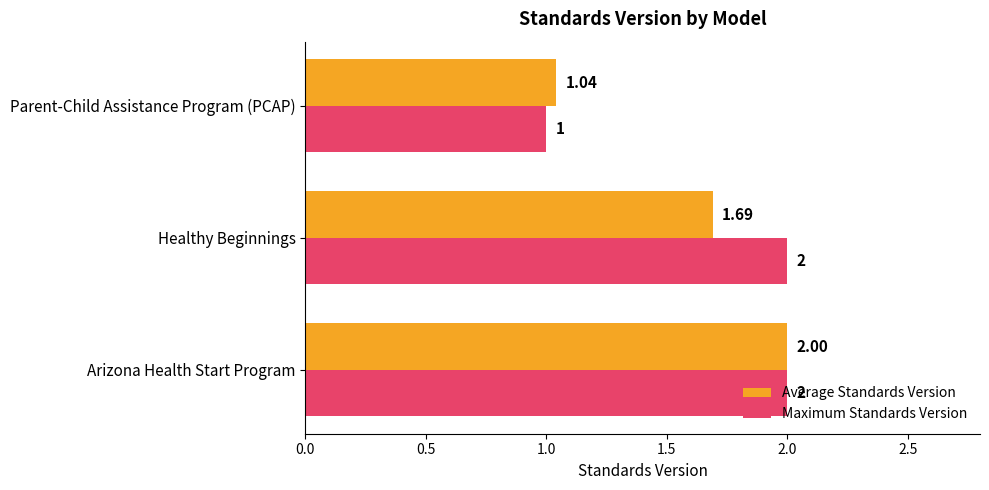

How many distinct data groups are displayed?

2